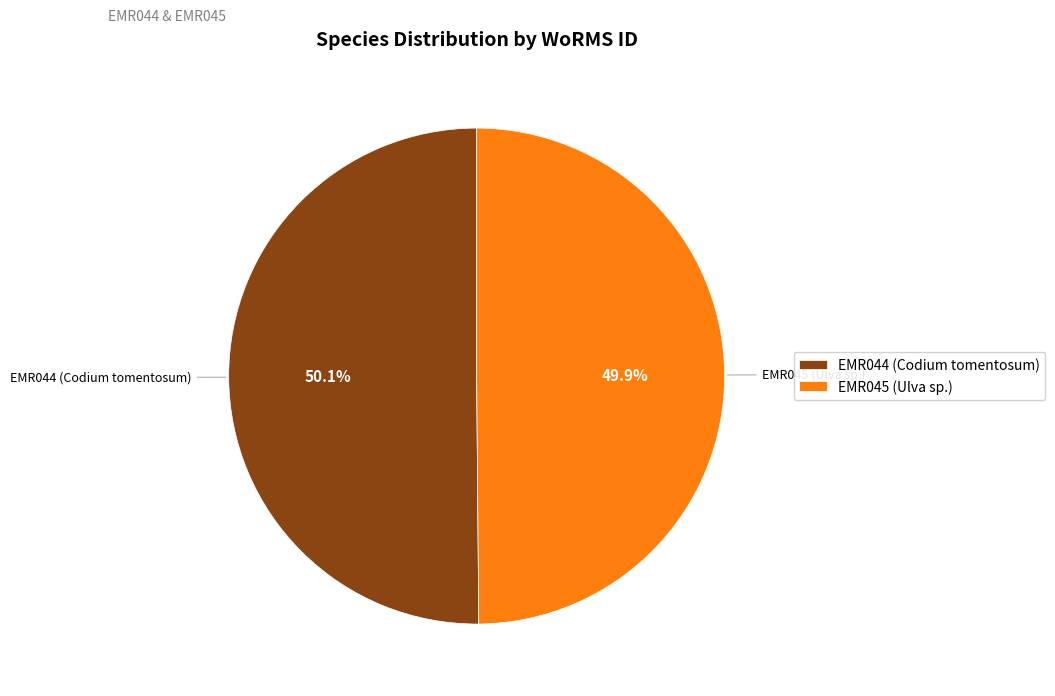

Approximately how many times larger is the value at EMR044 (Codium tomentosum) compared to EMR045 (Ulva sp.)?

1.0